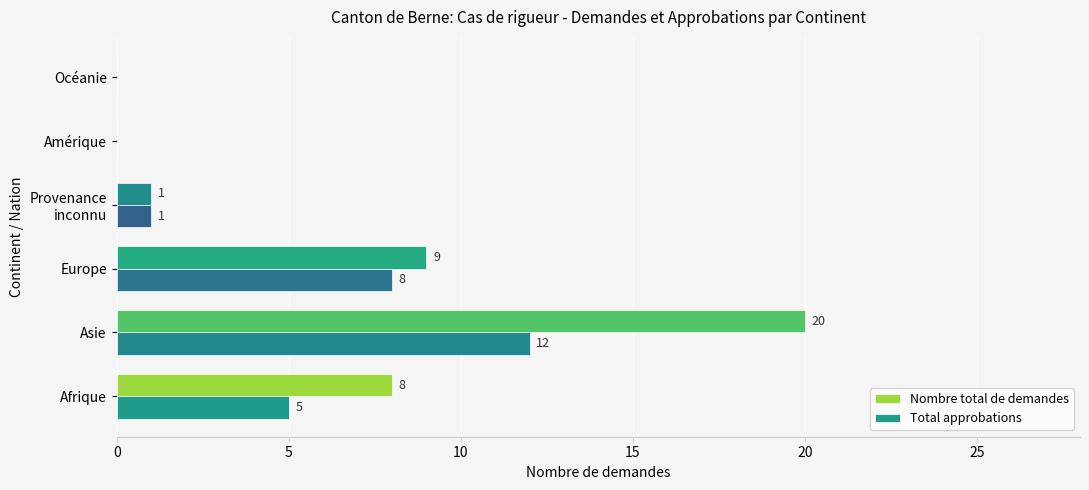

What is the sum of all Nombre total de demandes values?

38